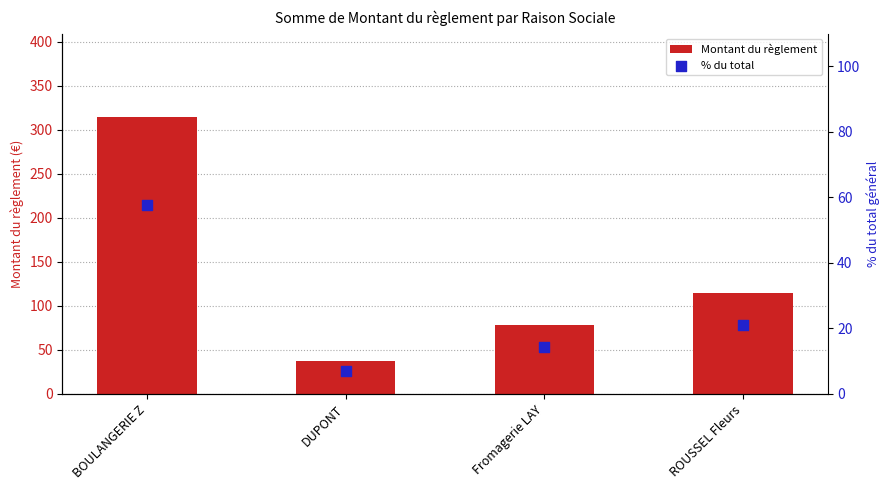

Which series has the largest Y range (max minus min)?

Montant du règlement